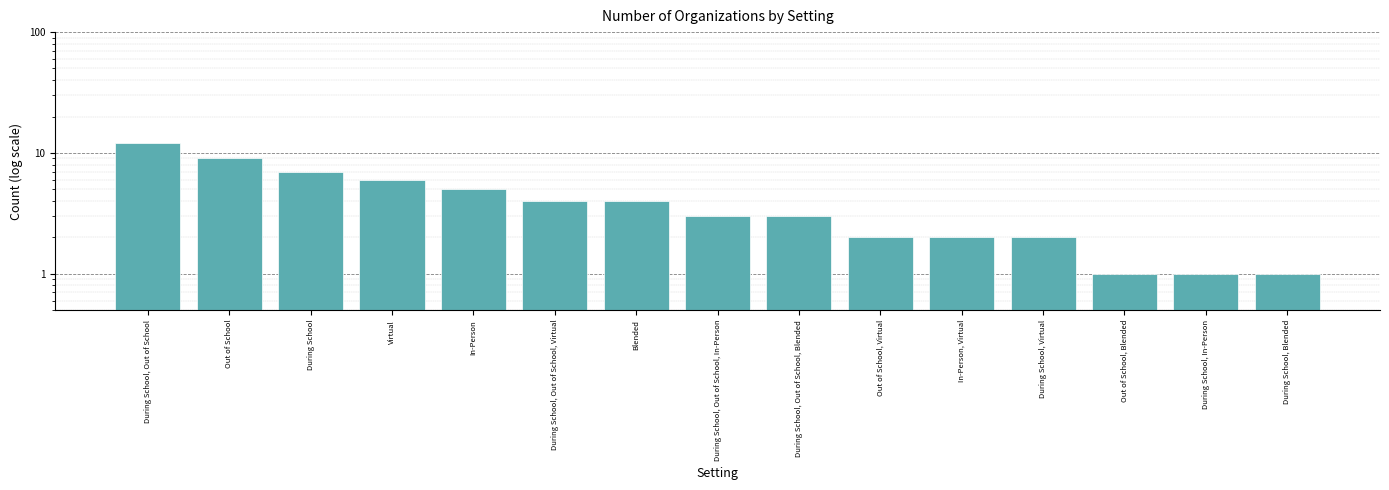

Reading left to right, extract all data points from this chart.

12	9	7	6	5	4	4	3	3	2	2	2	1	1	1